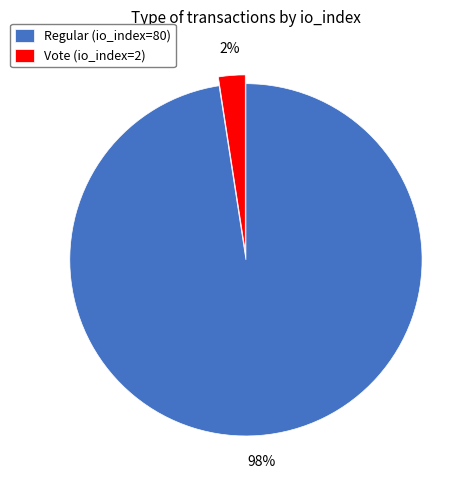

Is it true that Vote (io_index=2) is 2% of the pie?

True